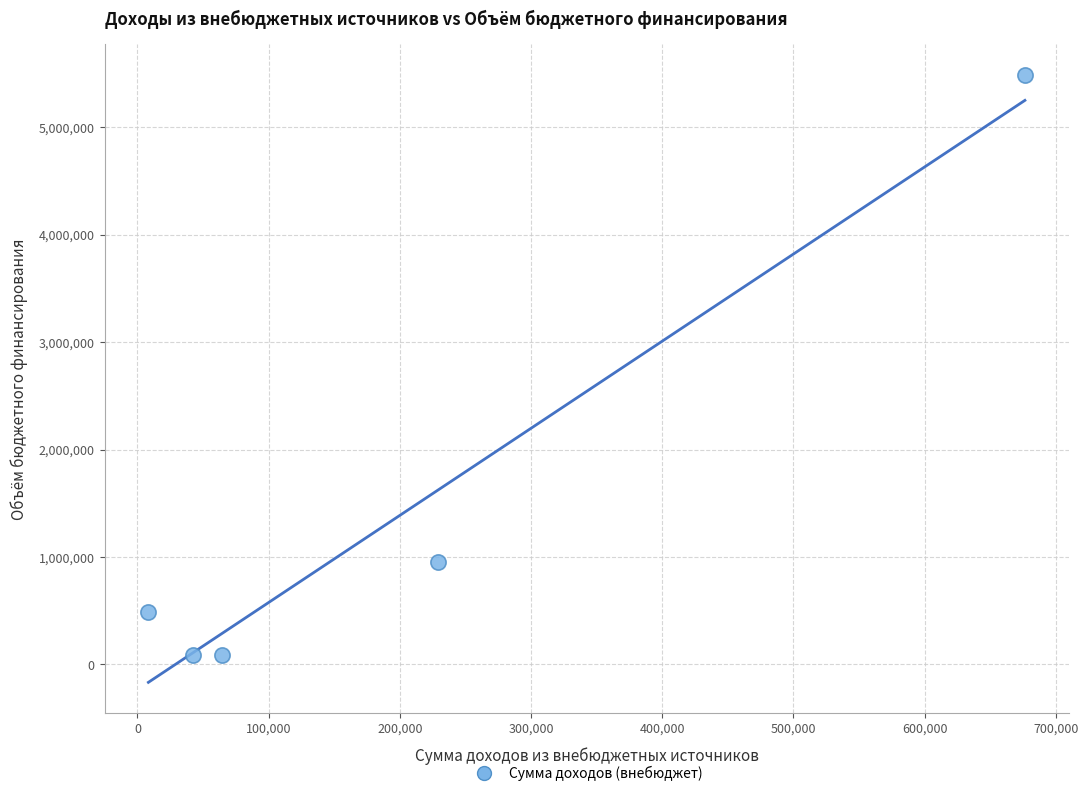

What is the range of Y values (max minus min)?

5402143.3